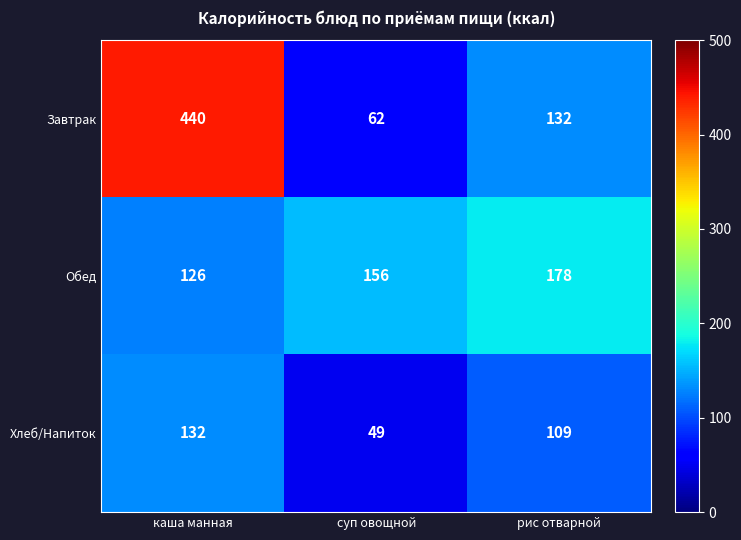

What is the spread (max minus min) of values at каша манная?

314